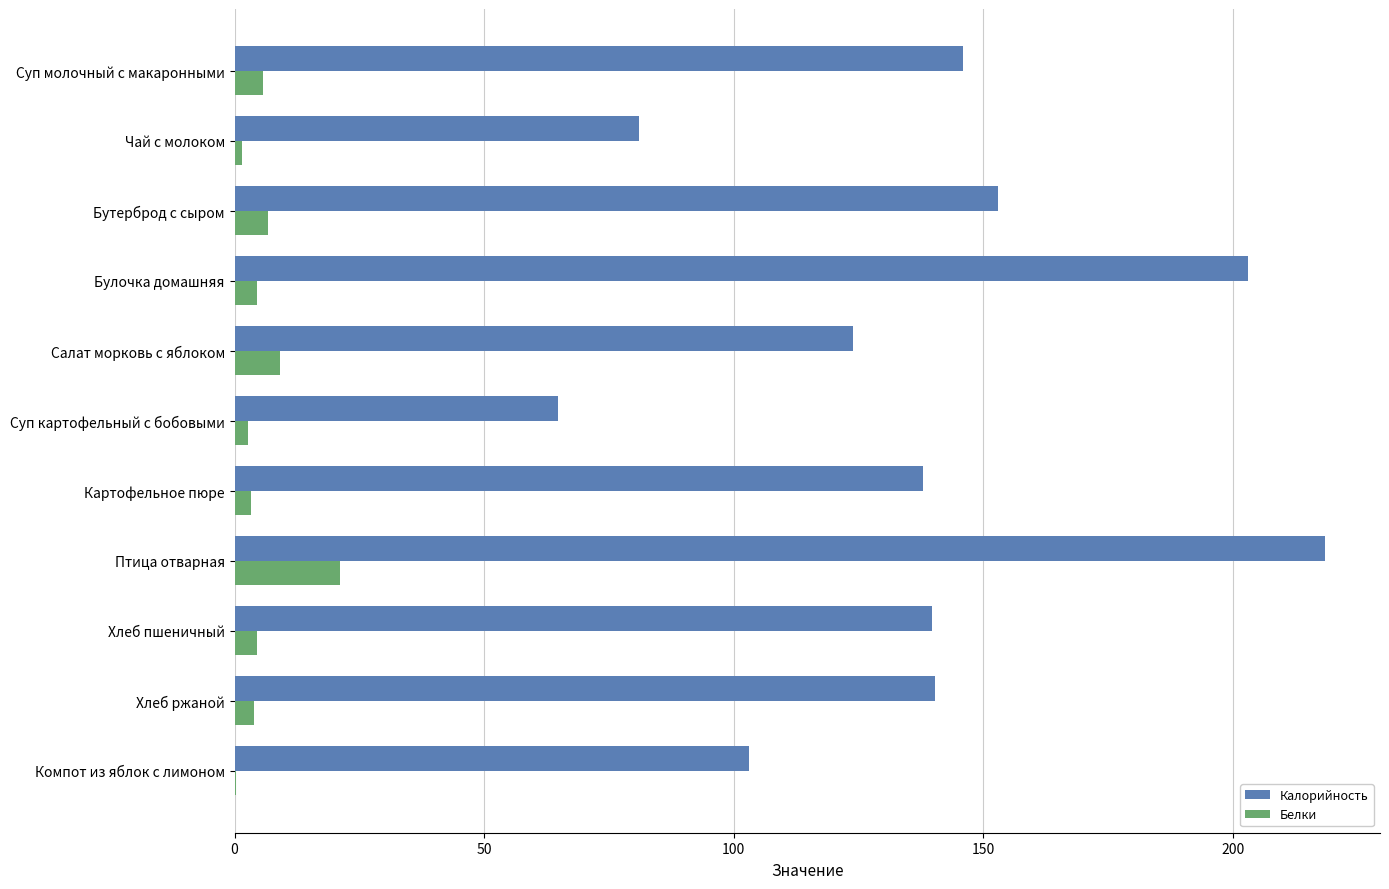

Which category has the highest value in the Калорийность series?

Птица отварная